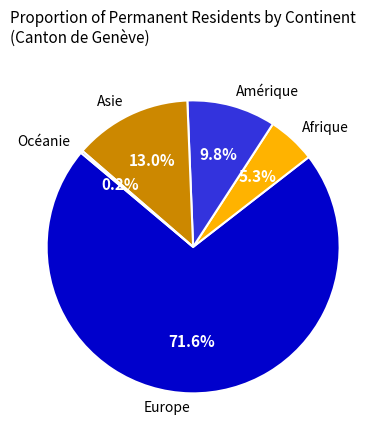

Is there a majority slice in this chart?

Yes